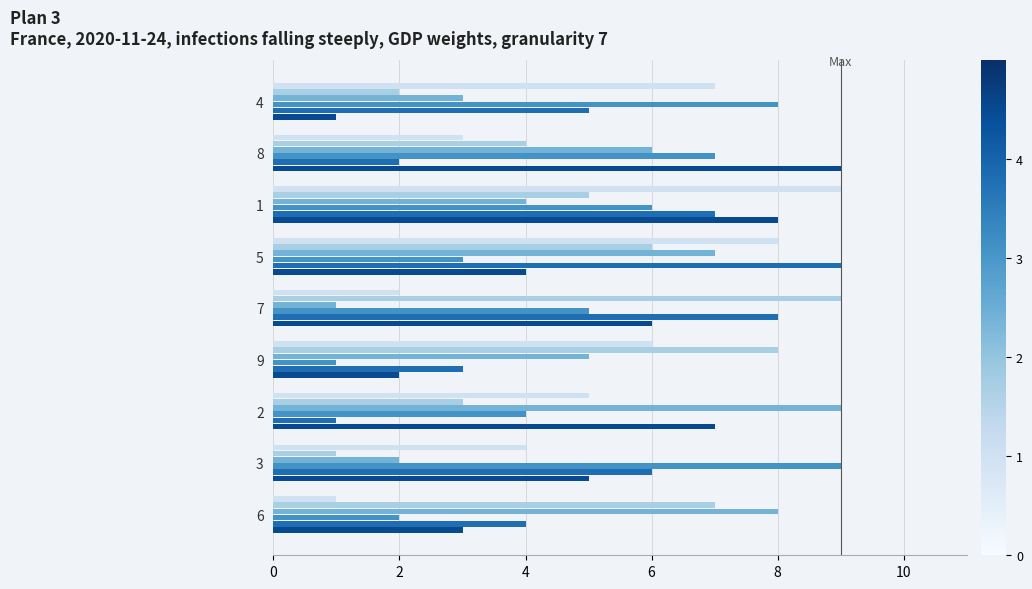

What is the greatest value displayed?

9